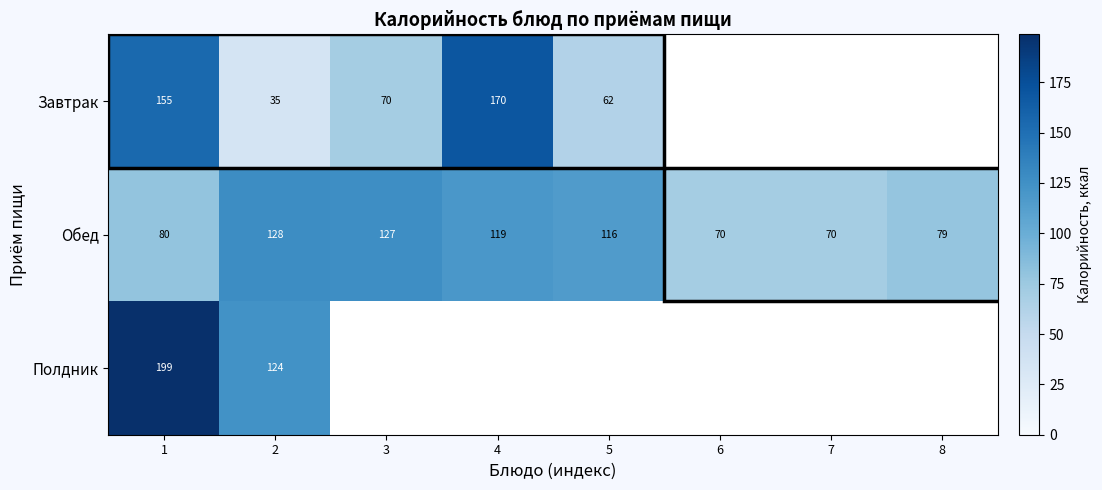

Rank the series at 1 from lowest to highest value.

Обед, Завтрак, Полдник